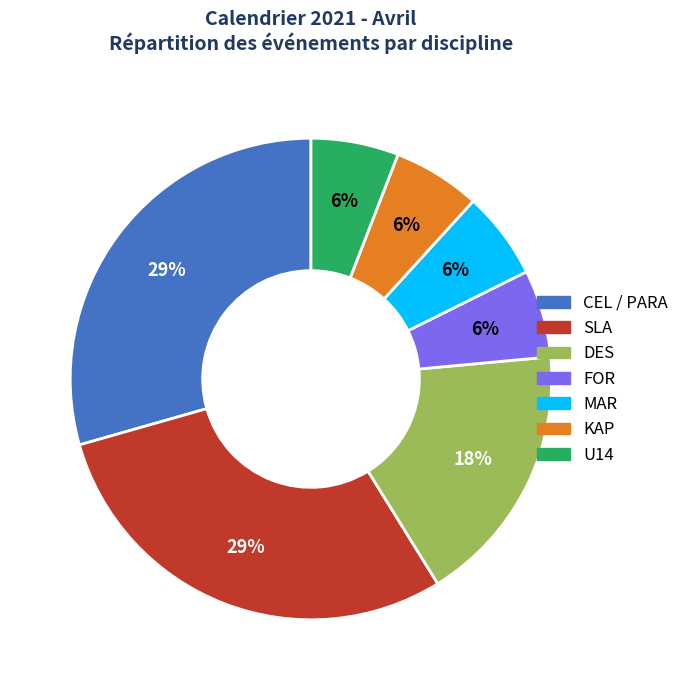

Approximately how many times larger is the value at FOR compared to DES?

0.3